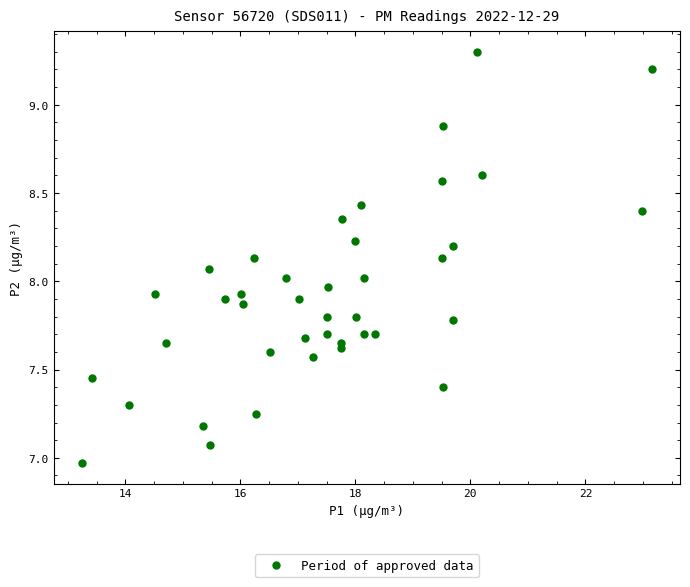

What is the range of X values (max minus min)?

9.9